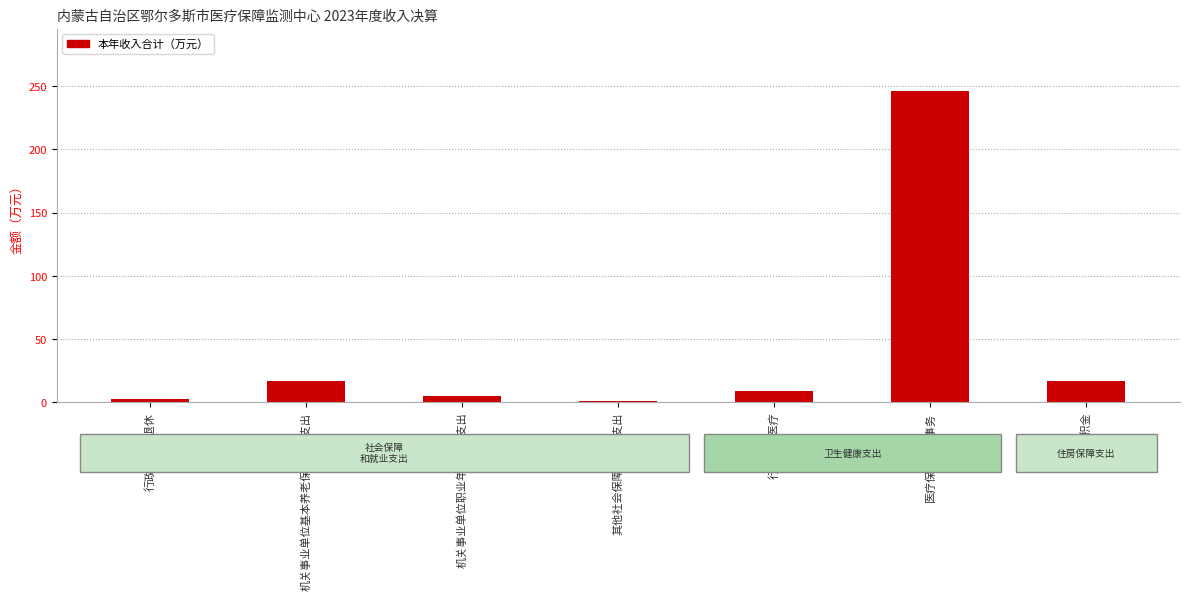

What value does the data have at 机关事业单位职业年金缴费支出?

4.9